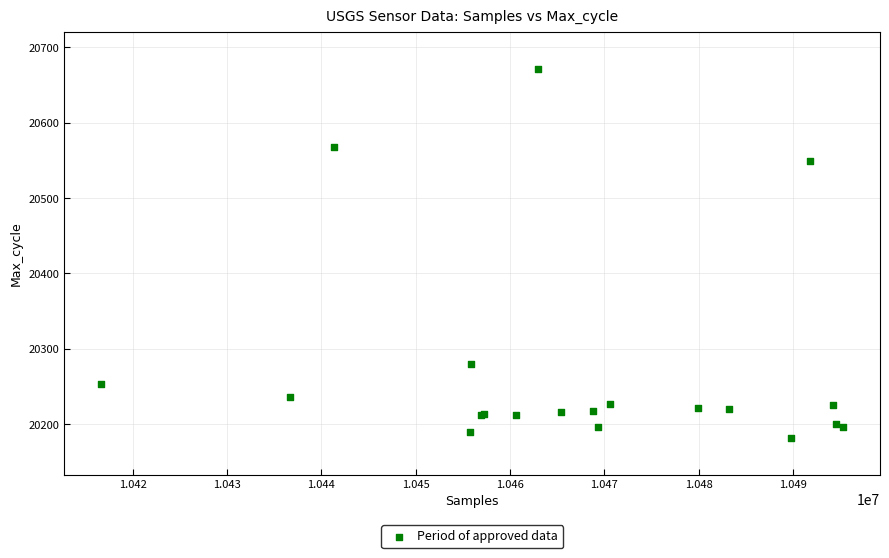

What Y value in the scatter plot is closest to 20427?

20549